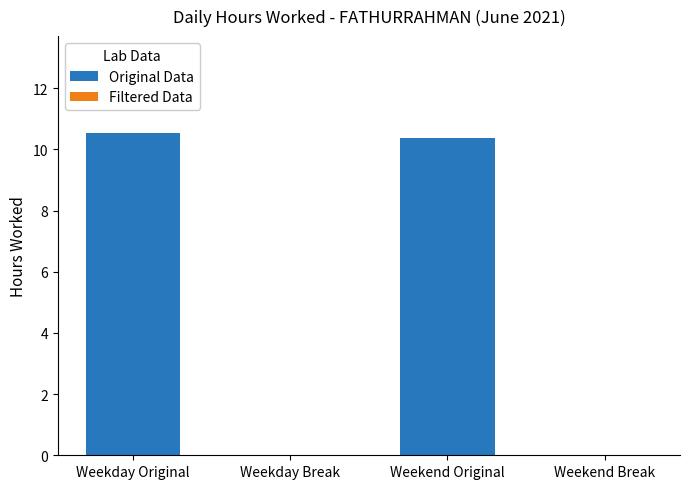

Are the bars horizontal?

No